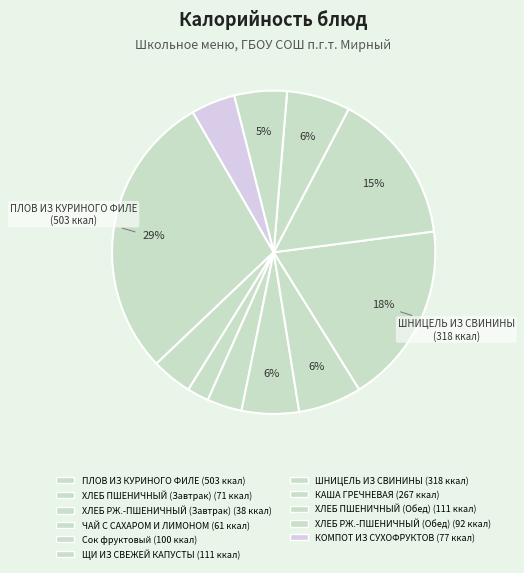

Is ХЛЕБ РЖ.-ПШЕНИЧНЫЙ (Завтрак) the majority of the pie?

No